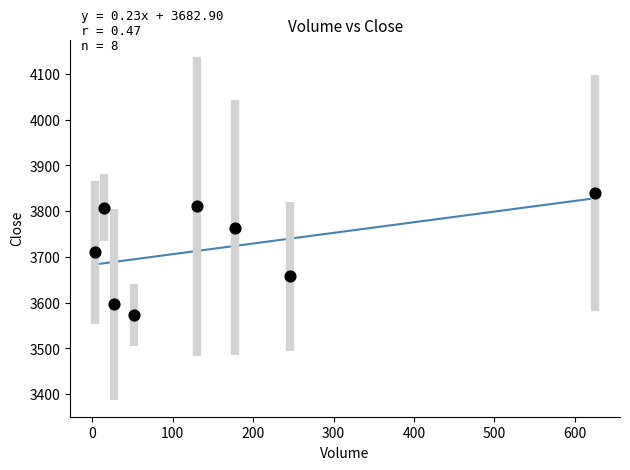

What is the average Y value?

3720.0